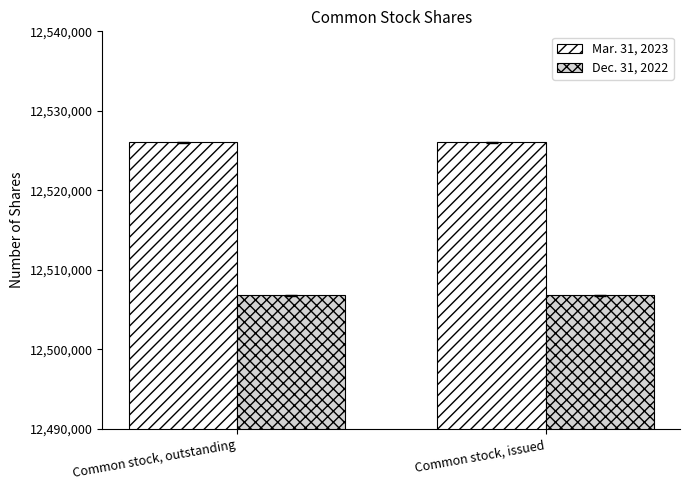

How many bars are there in each group?

2